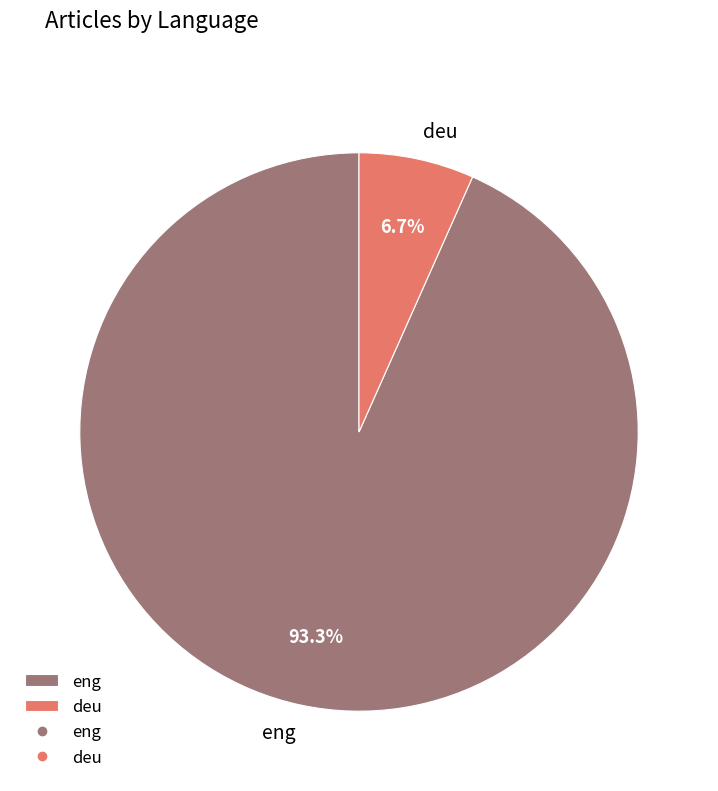

To the nearest percent, what is the difference between the largest and smallest slice percentages?

87%